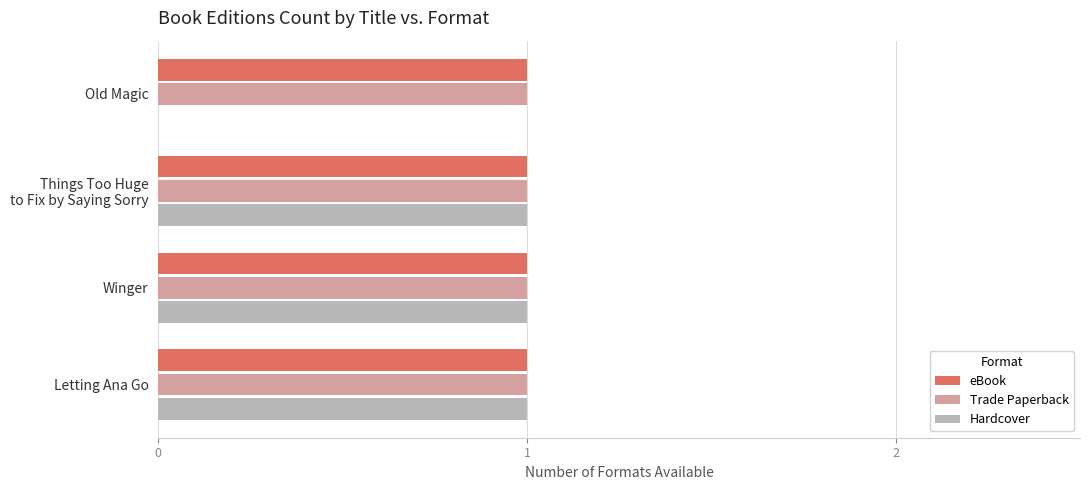

The eBook series shows 1 at Letting Ana Go. True or false?

True